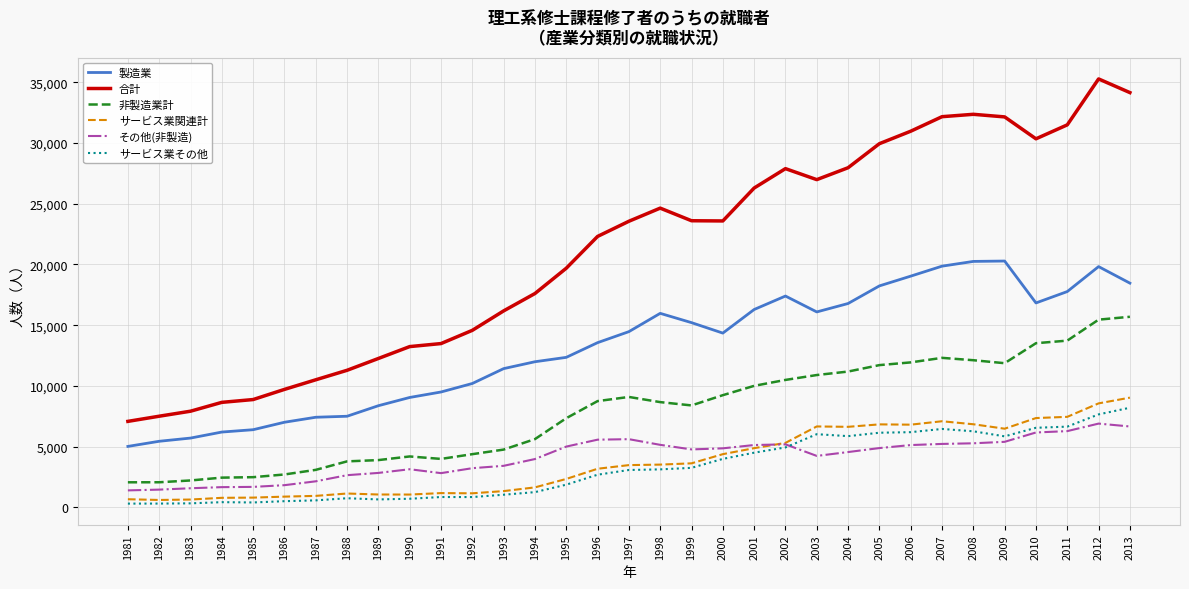

What is the lowest value of the 合計 series?

7077